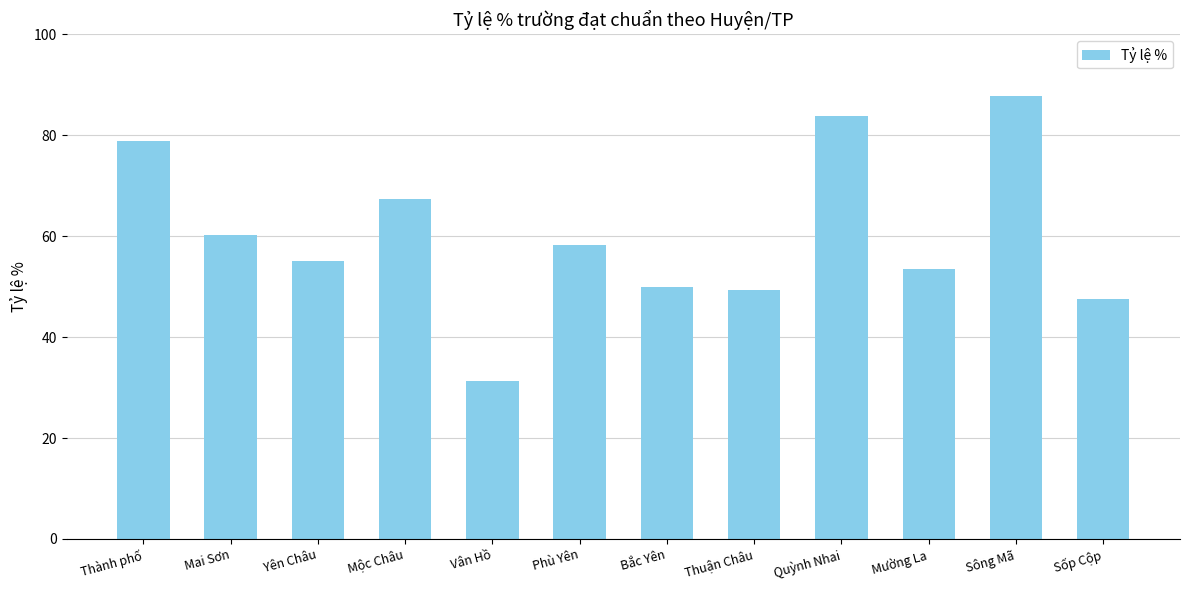

Which category has the lowest value across all series?

Vân Hồ